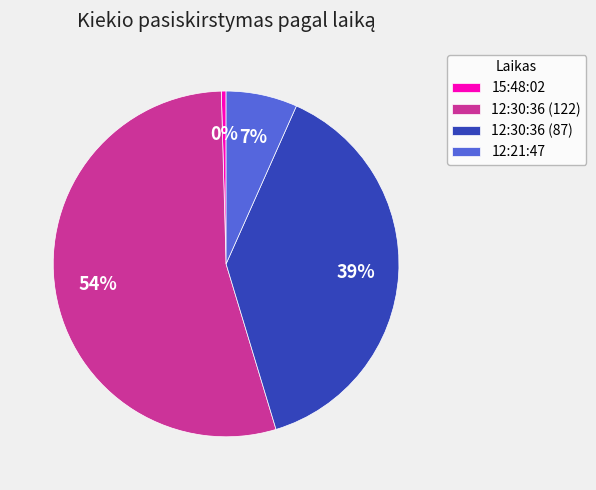

Between 15:48:02 and 12:30:36 (122), which is larger?

12:30:36 (122)